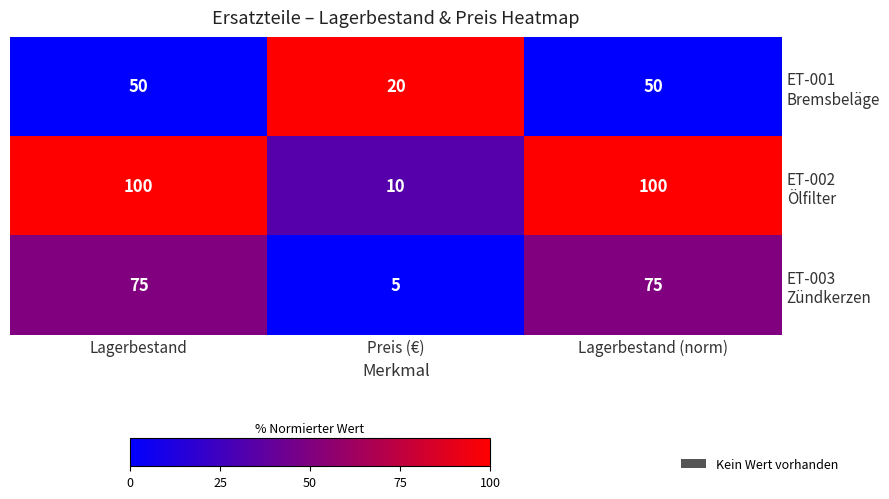

What is the spread (max minus min) of values at Lagerbestand (norm)?

50